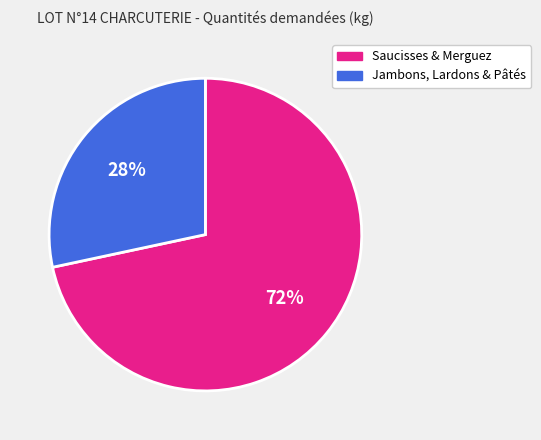

To the nearest percent, what is the average slice percentage?

50%